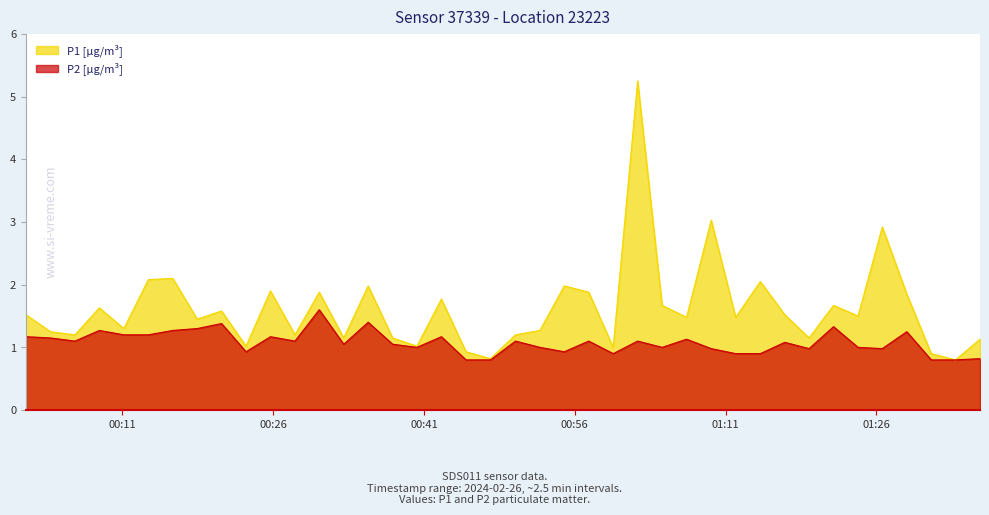

Reading left to right, transcribe all the data shown in this chart.

P1: 1.5	1.2	1.2	1.6	1.3	2.1	2.1	1.4	1.6	1.0	1.9	1.2	1.9	1.1	2.0	1.1	1.0	1.8	0.9	0.8	1.2	1.3	2.0	1.9	1.0	5.2	1.7	1.5	3.0	1.5	2.0	1.5	1.1	1.7	1.5	2.9	1.9	0.9	0.8	1.1
P2: 1.2	1.1	1.1	1.3	1.2	1.2	1.3	1.3	1.4	0.9	1.2	1.1	1.6	1.1	1.4	1.1	1.0	1.2	0.8	0.8	1.1	1.0	0.9	1.1	0.9	1.1	1.0	1.1	1.0	0.9	0.9	1.1	1.0	1.3	1.0	1.0	1.2	0.8	0.8	0.8